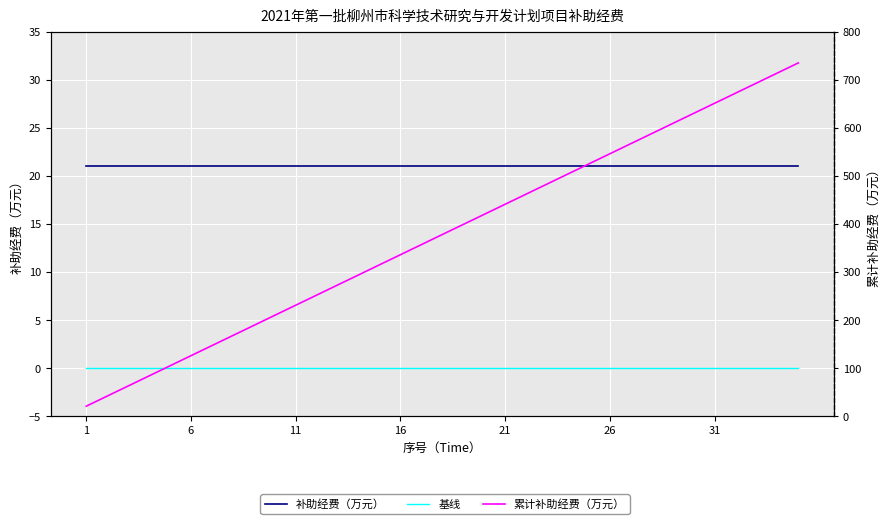

Which series changed the most between 6 and 34?

累计补助经费（万元）